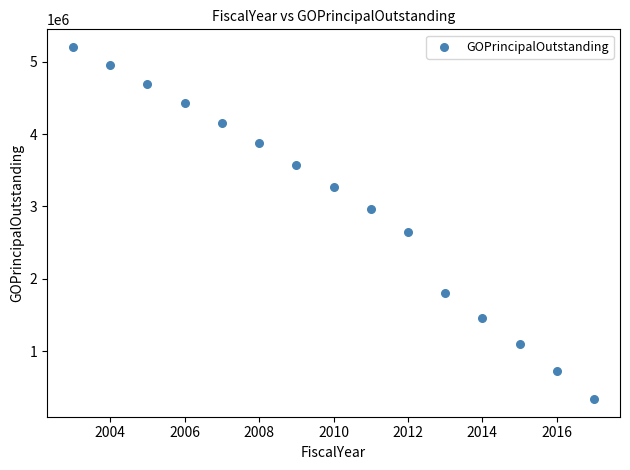

What is the range of X values (max minus min)?

14